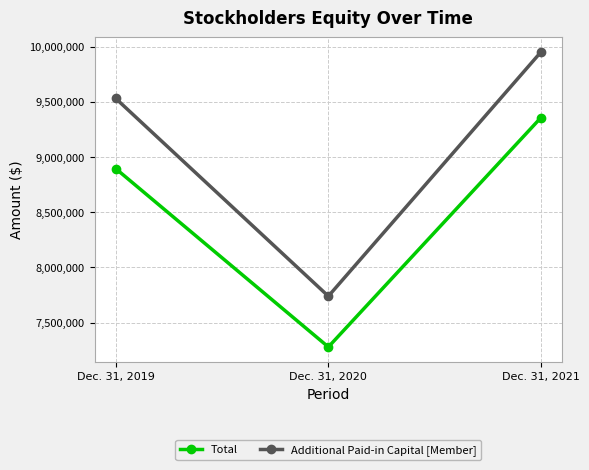

At Dec. 31, 2021, list the series in order from largest to smallest.

Additional Paid-in Capital [Member], Total